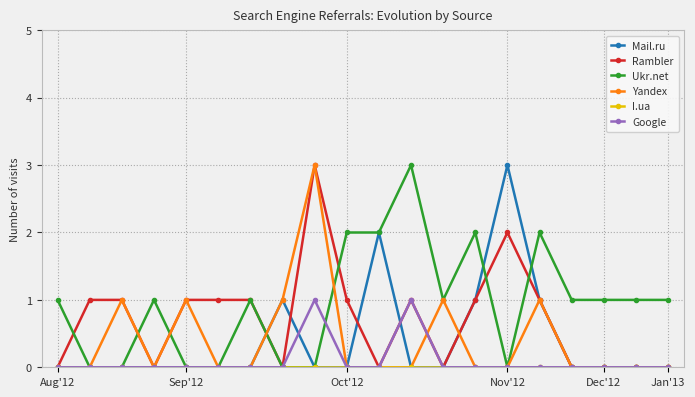

What is the value of the Rambler point at the 5th from the left?

1